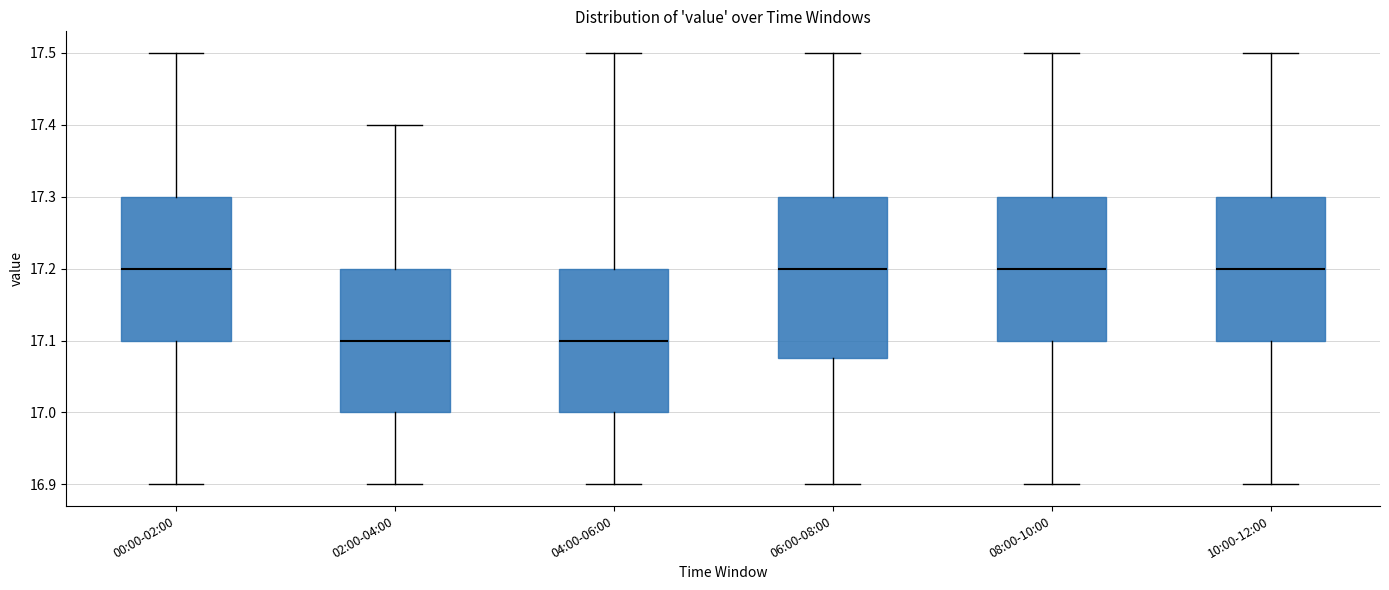

Where does the lower whisker of the box for 04:00-06:00 end on the y-axis? The values are not printed on the chart, so give them approximately, as read against the axis.

16.90